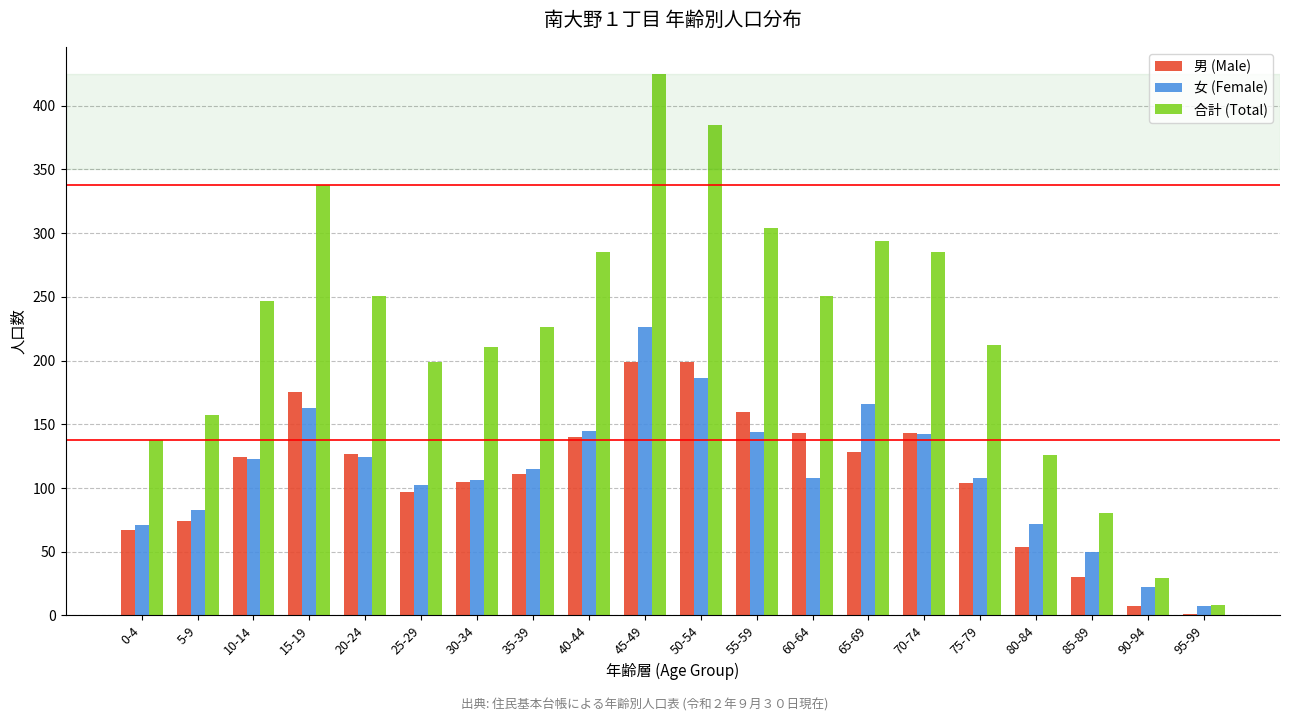

Between 55-59 and 95-99, which series saw the biggest shift?

合計 (Total)